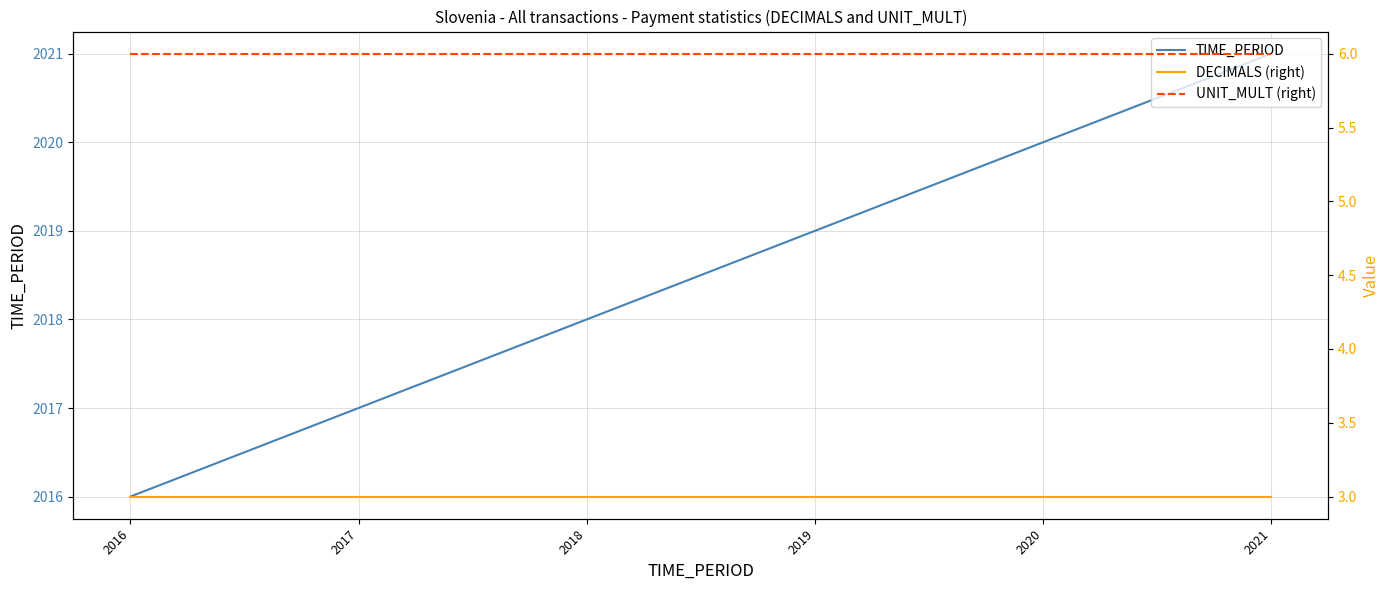

True or false: UNIT_MULT (right) and TIME_PERIOD intersect in this chart.

False